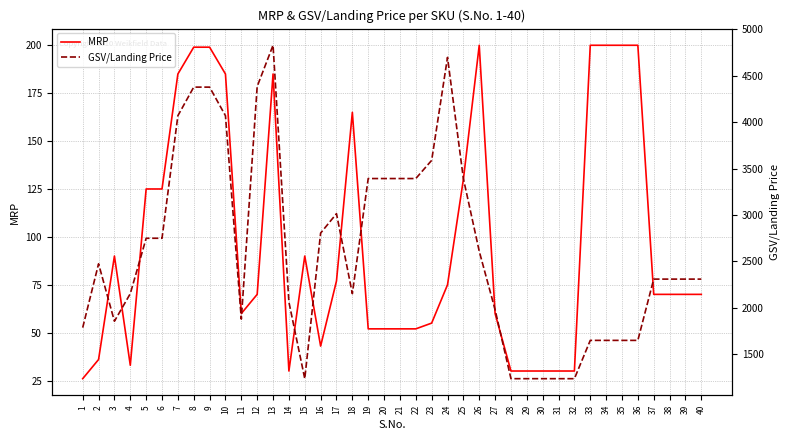

Is it true that GSV/Landing Price equals 1650.0 at 33?

True